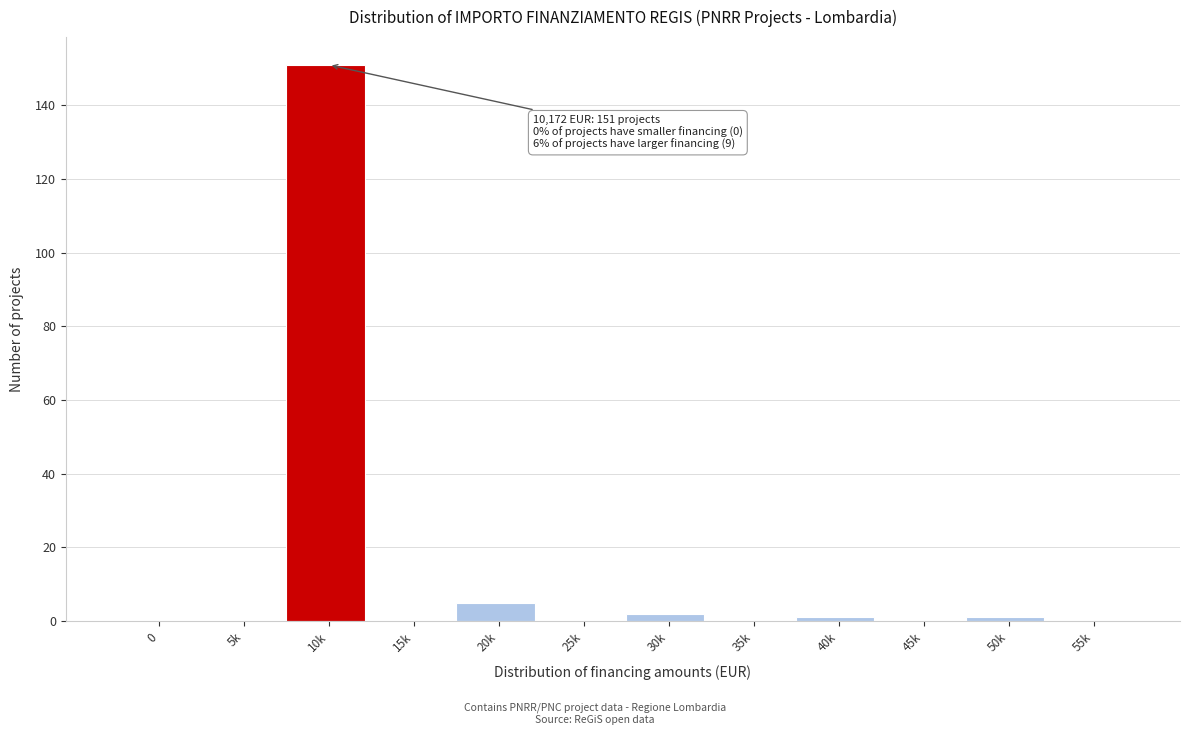

Reading right to left, list all the values displayed in this chart.

55k=0	50k=1	45k=0	40k=1	35k=0	30k=2	25k=0	20k=5	15k=0	10k=151	5k=0	0=0